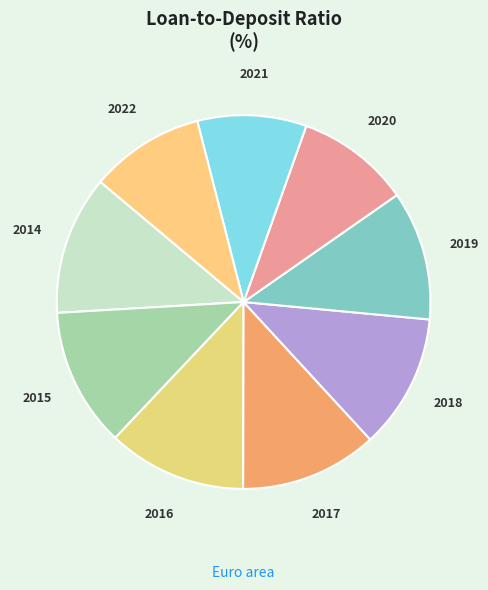

Does 2015 account for over 50% of the chart?

No